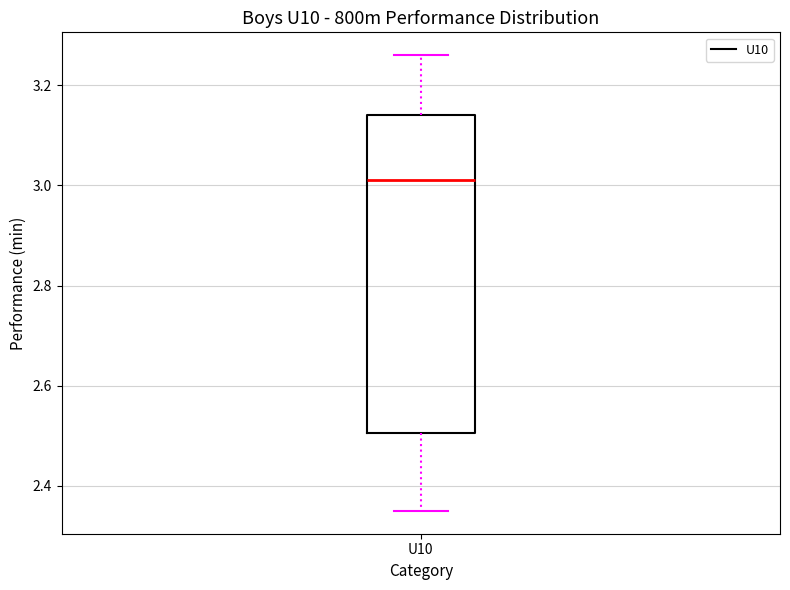

Where is the lower edge of the box for U10 on the y-axis? The values are not printed on the chart, so give them approximately, as read against the axis.

2.50